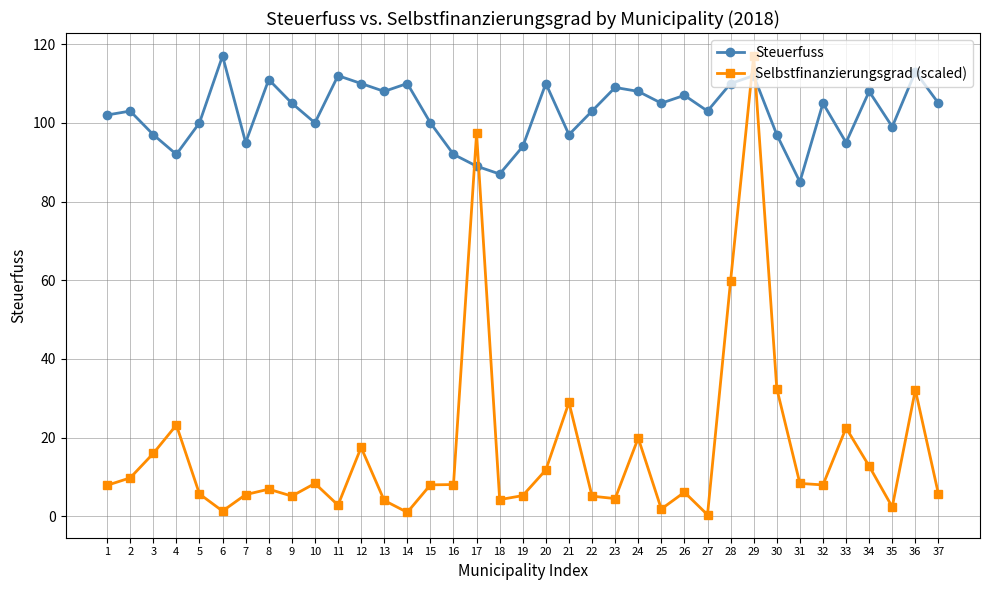

What is the lowest value of the Selbstfinanzierungsgrad (scaled) series?

0.4